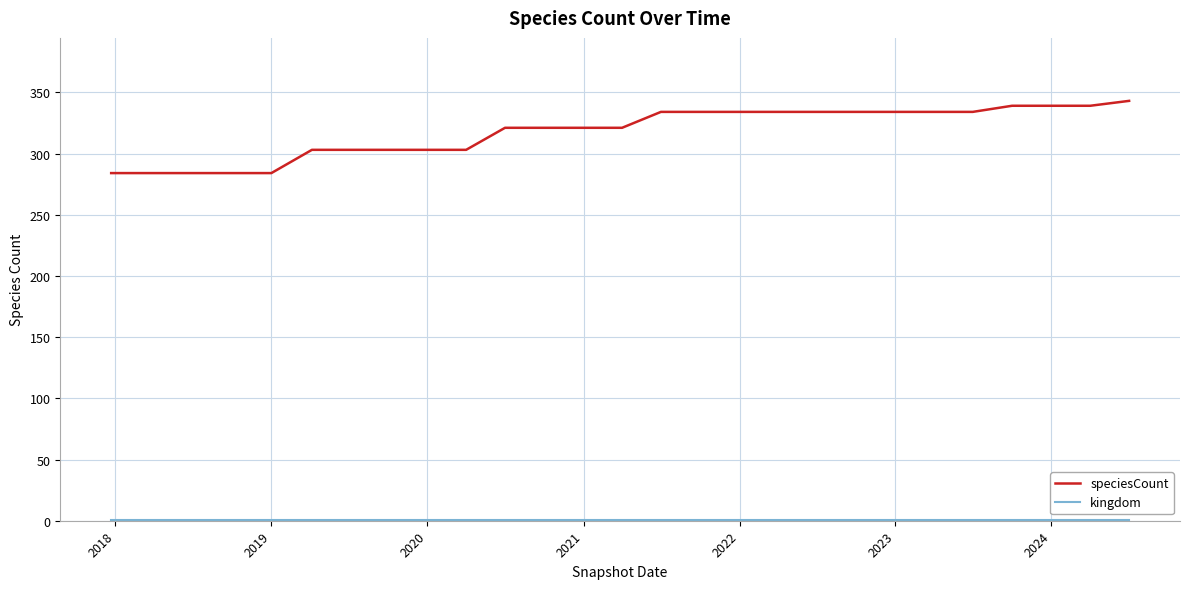

Which series has the largest total across all categories?

speciesCount